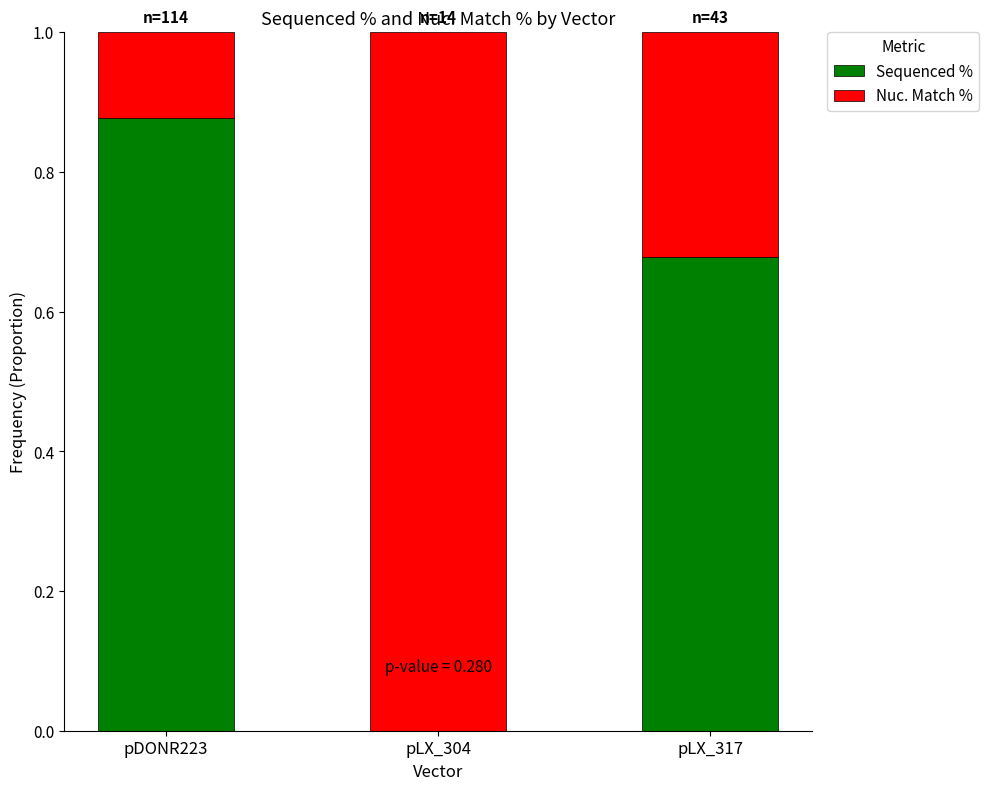

What is the total value across all series at pDONR223?

1.0